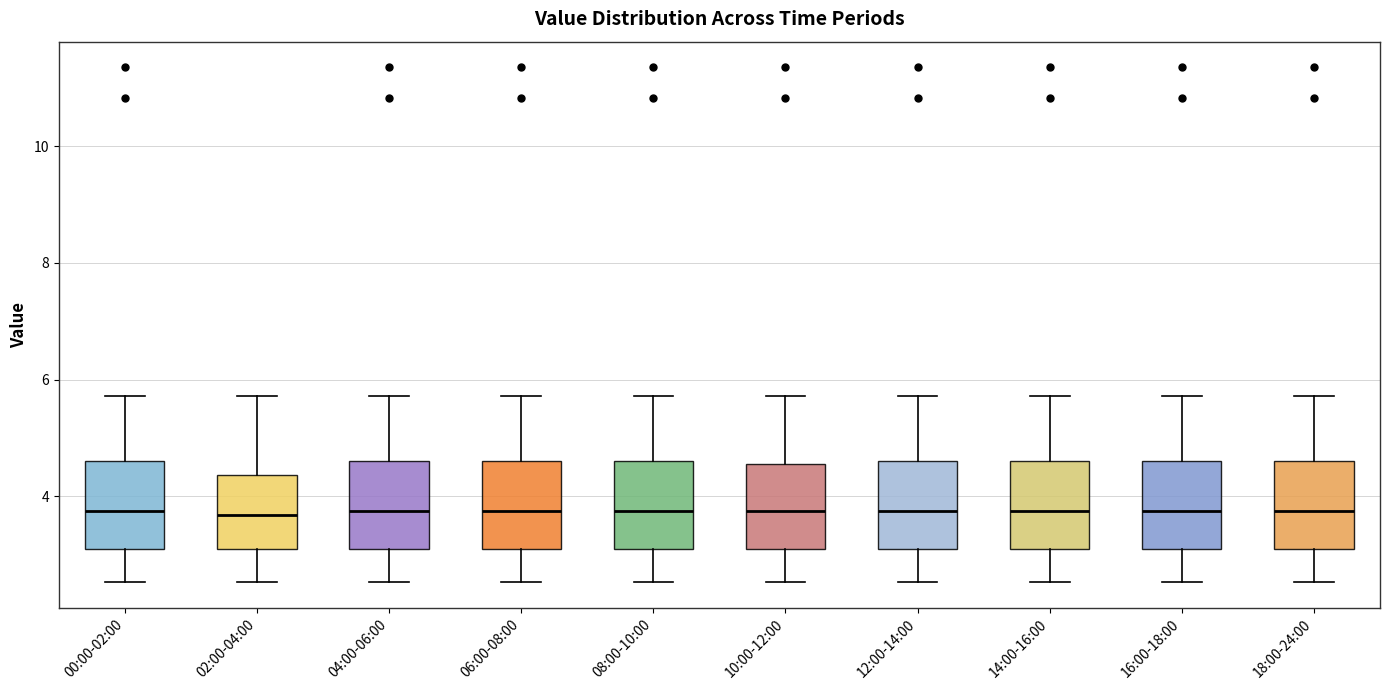

Reading left to right, read every box against the y-axis: the position of its median line, the range the box covers, and the ends of its whiskers. The values are not printed on the chart, so give them approximately, as read against the axis.

00:00-02:00: median 3.8, box 3.0 to 4.6, whiskers 2.6 to 5.8
02:00-04:00: median 3.6, box 3.0 to 4.4, whiskers 2.6 to 5.8
04:00-06:00: median 3.8, box 3.0 to 4.6, whiskers 2.6 to 5.8
06:00-08:00: median 3.8, box 3.0 to 4.6, whiskers 2.6 to 5.8
08:00-10:00: median 3.8, box 3.0 to 4.6, whiskers 2.6 to 5.8
10:00-12:00: median 3.8, box 3.0 to 4.6, whiskers 2.6 to 5.8
12:00-14:00: median 3.8, box 3.0 to 4.6, whiskers 2.6 to 5.8
14:00-16:00: median 3.8, box 3.0 to 4.6, whiskers 2.6 to 5.8
16:00-18:00: median 3.8, box 3.0 to 4.6, whiskers 2.6 to 5.8
18:00-24:00: median 3.8, box 3.0 to 4.6, whiskers 2.6 to 5.8